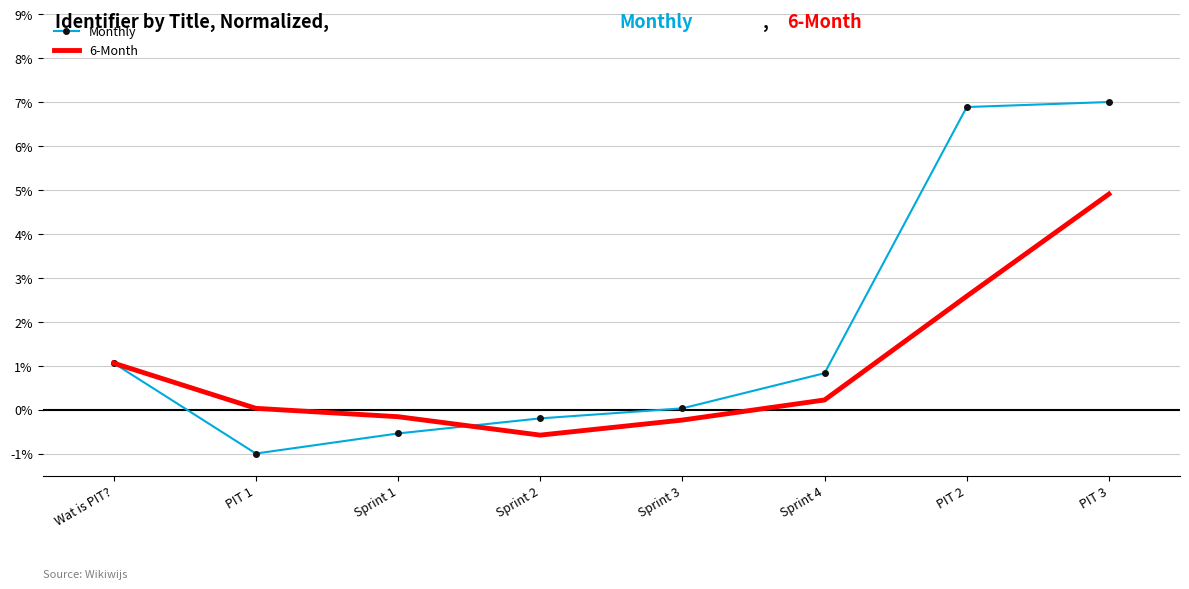

What is the spread (max minus min) of values at Sprint 1?

0.4